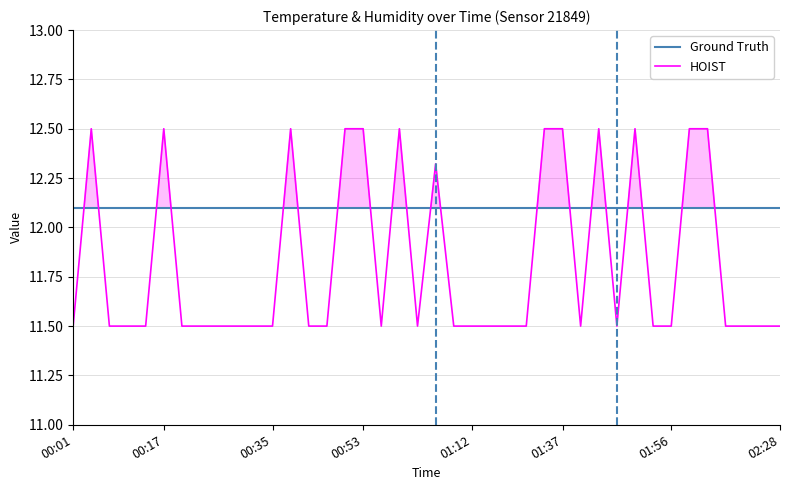

Which series ends up on top after the final intersection of Ground Truth and HOIST?

Ground Truth